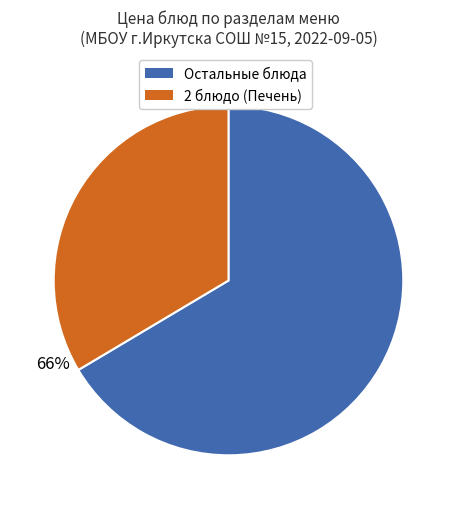

How many segments does this pie chart have?

2